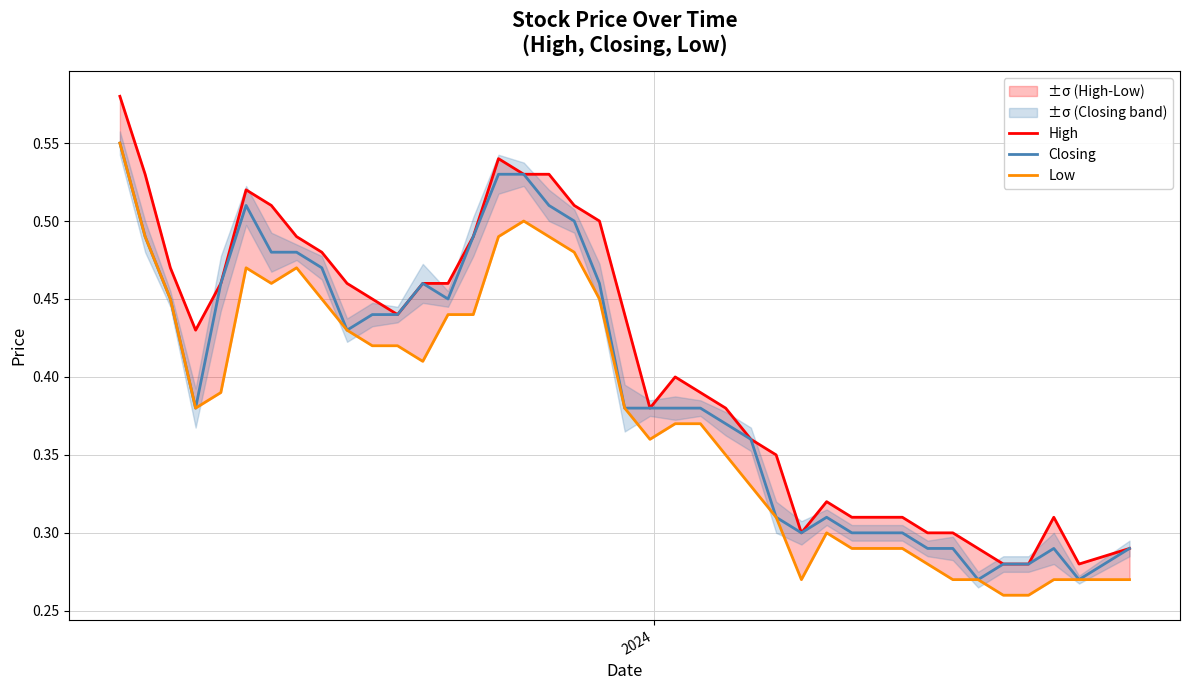

Count the Closing values in the range 0 to 1.

40